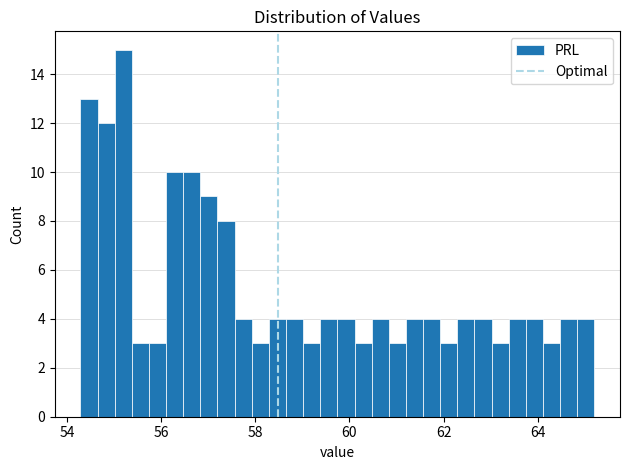

Read against the x-axis, roughly where is the centre of the tallest bar?

55.2